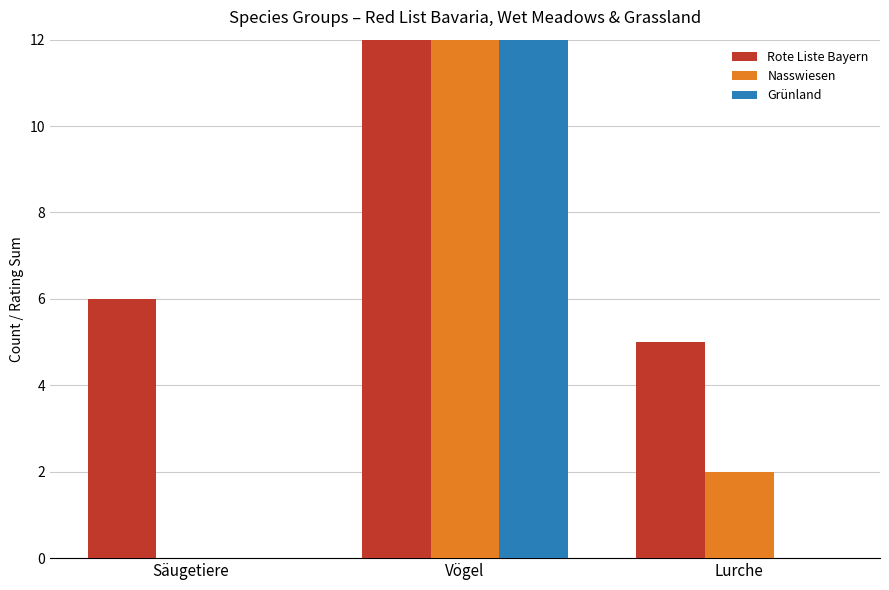

True or false: Grünland has a value of 24 at Vögel.

True